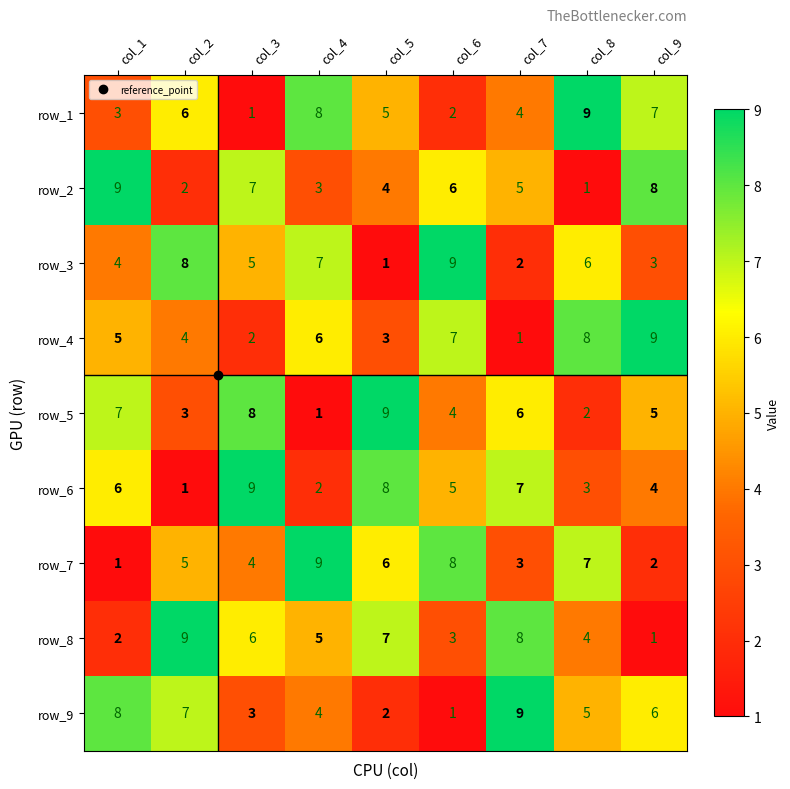

How many data points in row_6 are less than 5?

4